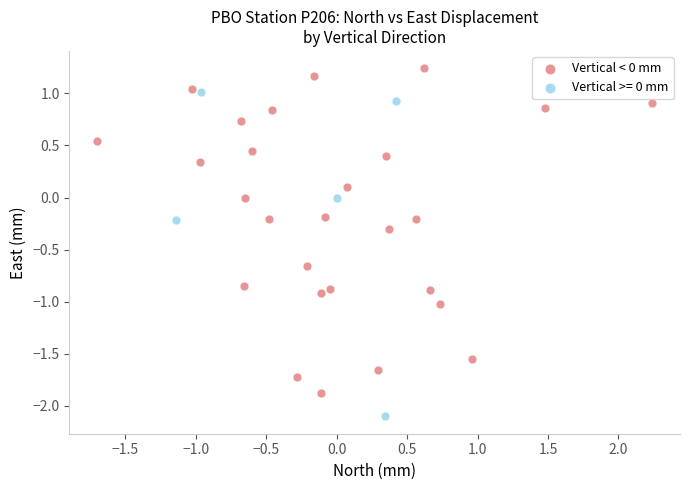

Which series contains the lowest Y value?

Vertical >= 0 mm